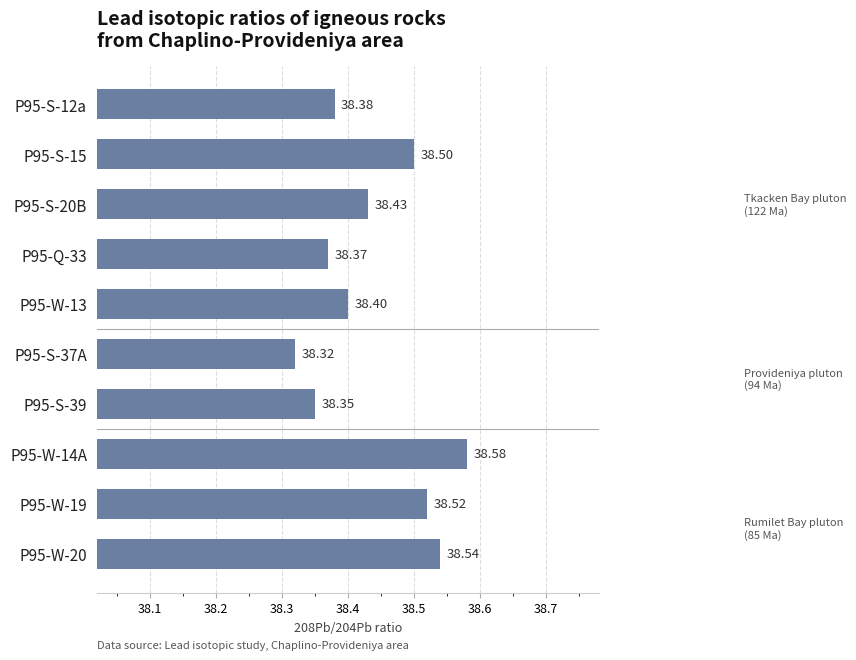

Rank the categories by value from lowest to highest.

P95-S-37A, P95-S-39, P95-Q-33, P95-S-12a, P95-W-13, P95-S-20B, P95-S-15, P95-W-19, P95-W-20, P95-W-14A